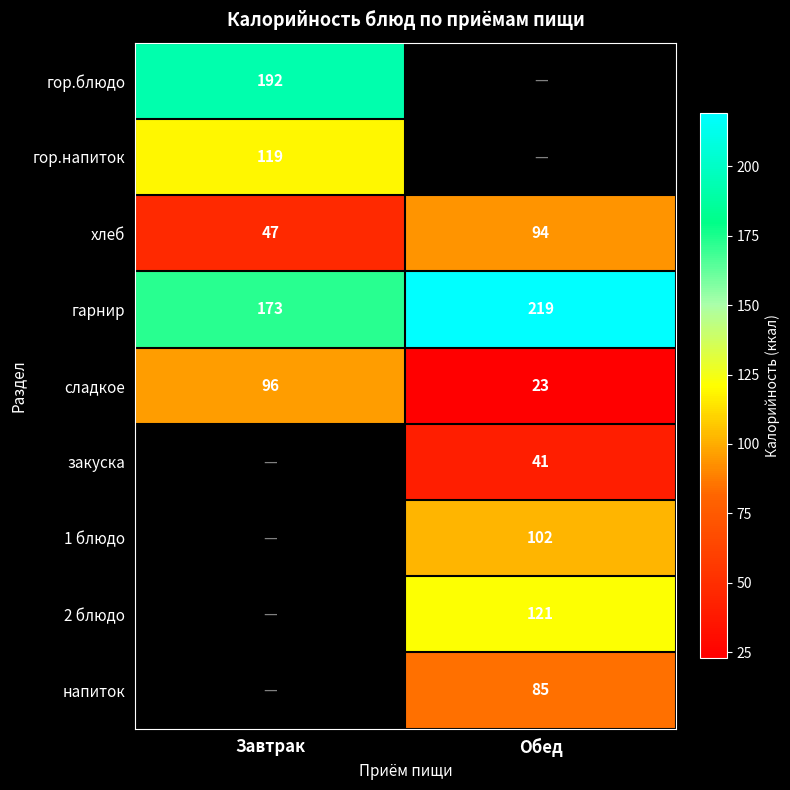

How many data points does each series have?

2